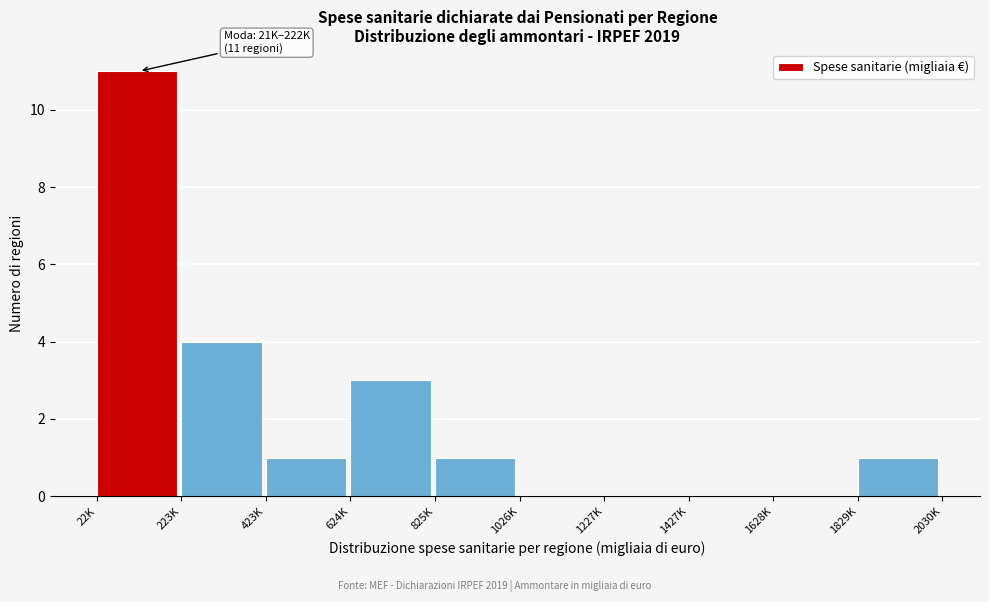

Reading left to right, transcribe all the data shown in this chart.

22K=11	223K=4	423K=1	624K=3	825K=1	1026K=0	1227K=0	1427K=0	1628K=0	1829K=1